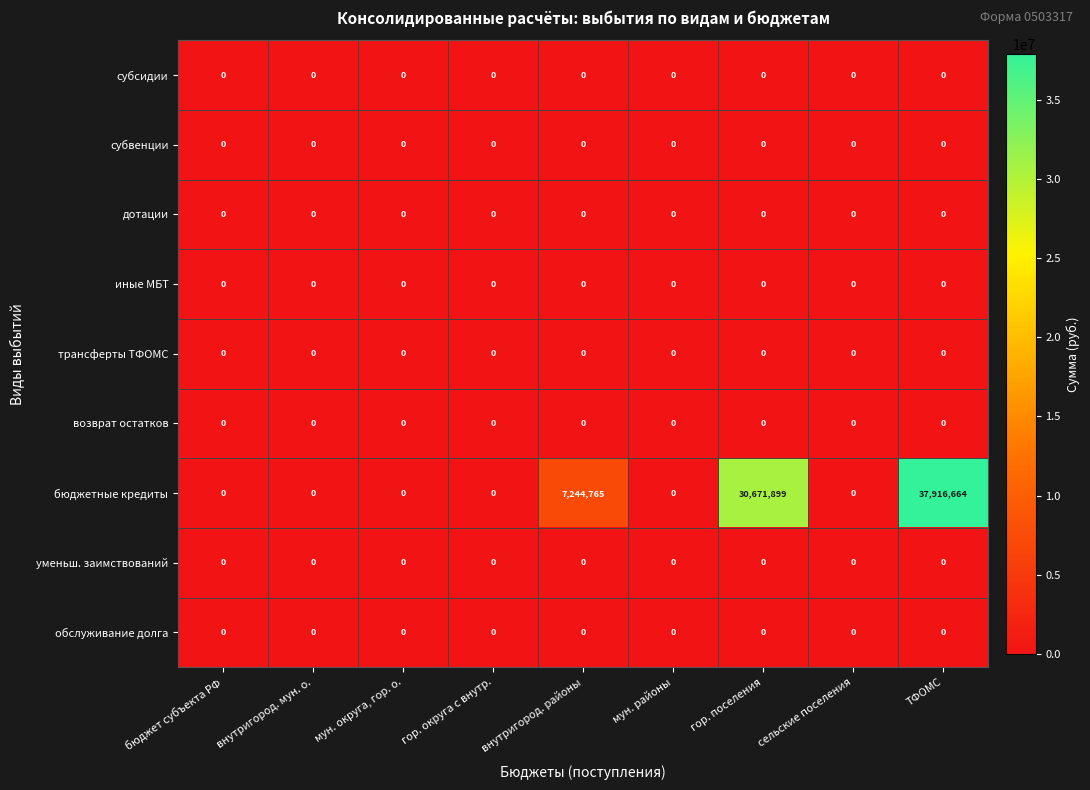

Which series has the largest range (max minus min)?

бюджетные кредиты